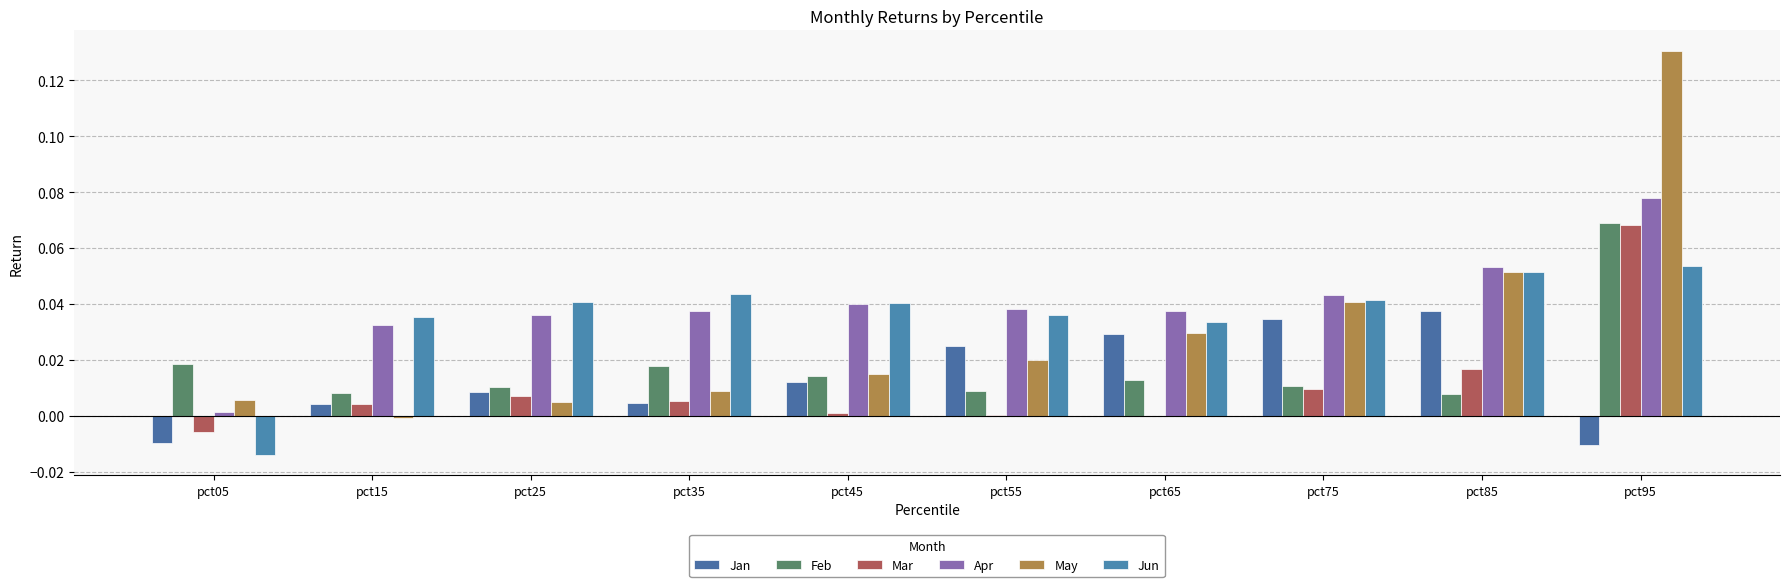

The Feb series shows 0.0 at pct35. True or false?

False